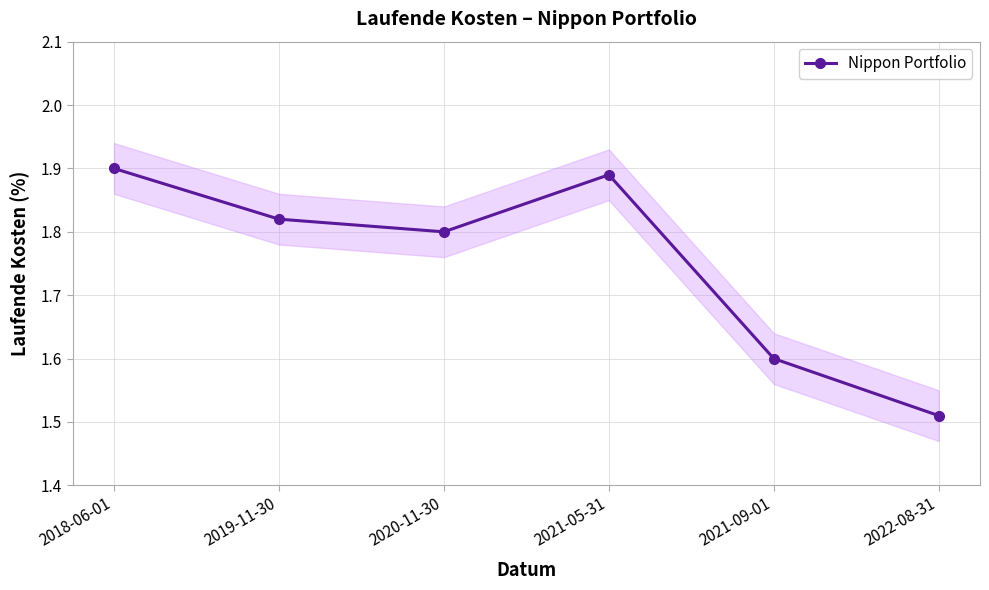

What is the value of the 2nd point from the left?

1.8